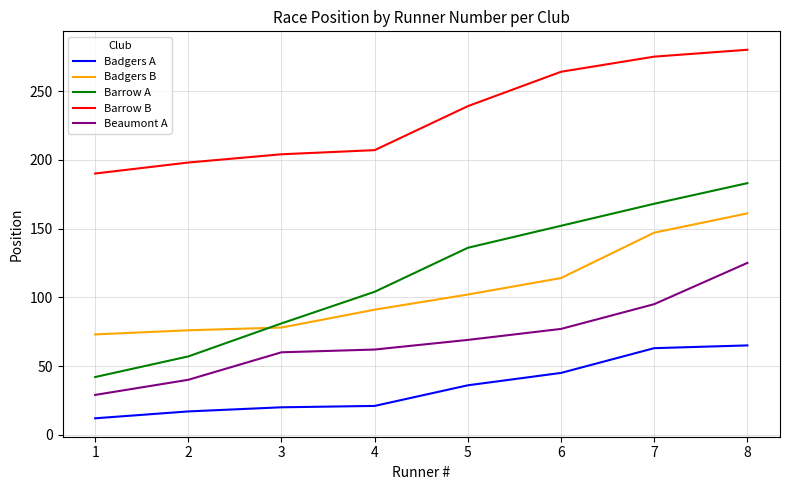

What is the difference between the maximum and minimum values in the Barrow A series?

141